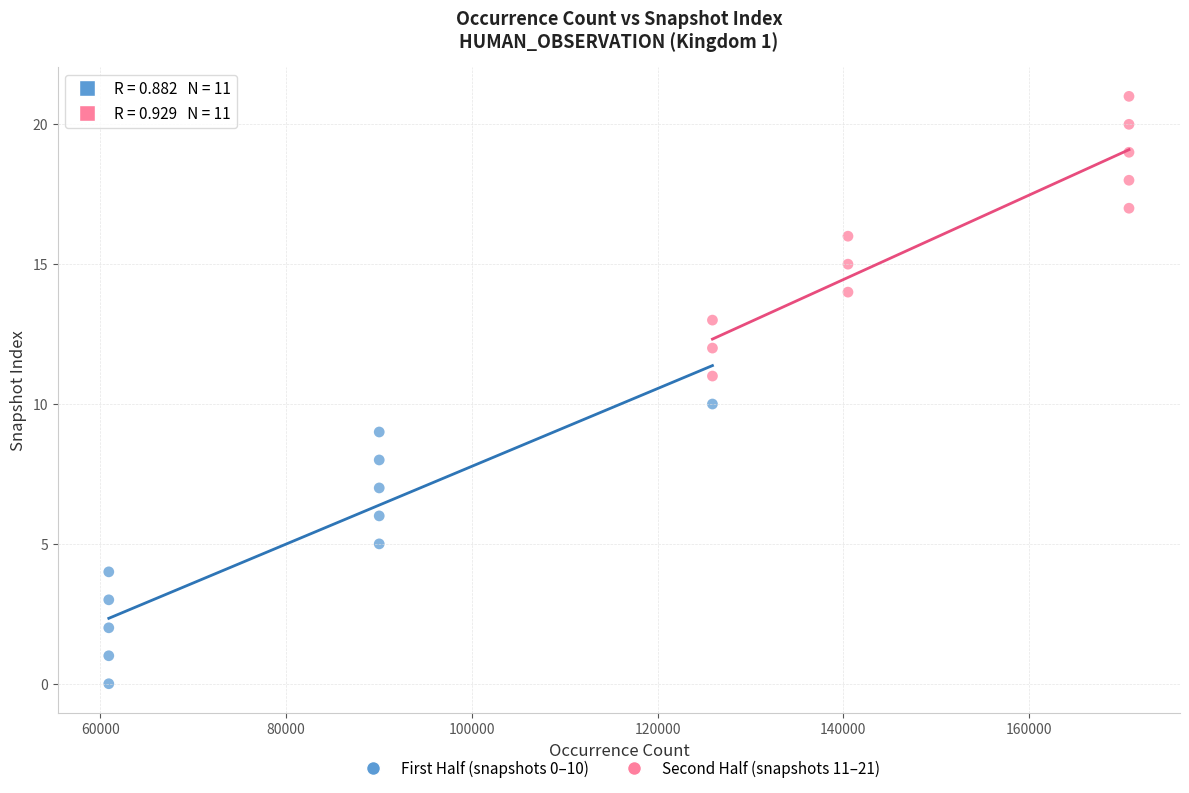

Which series reaches the maximum Y coordinate?

Second Half (snapshots 11–21)